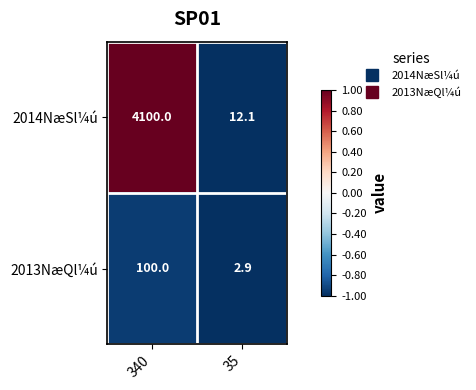

What is the total value across all series at 340?

4200.0